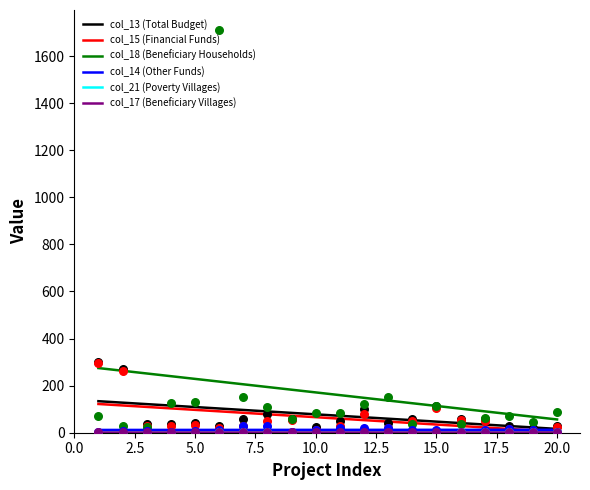

Which series contains the highest Y value?

col_18